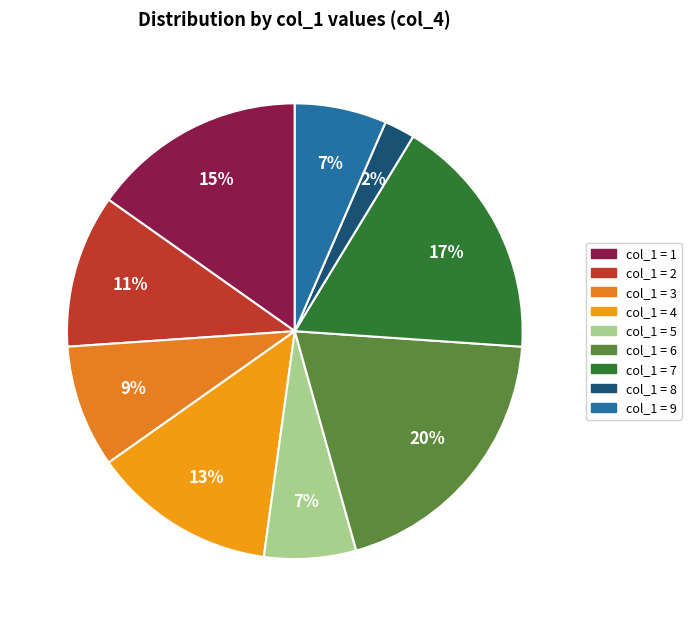

Count the number of slices in the pie.

9